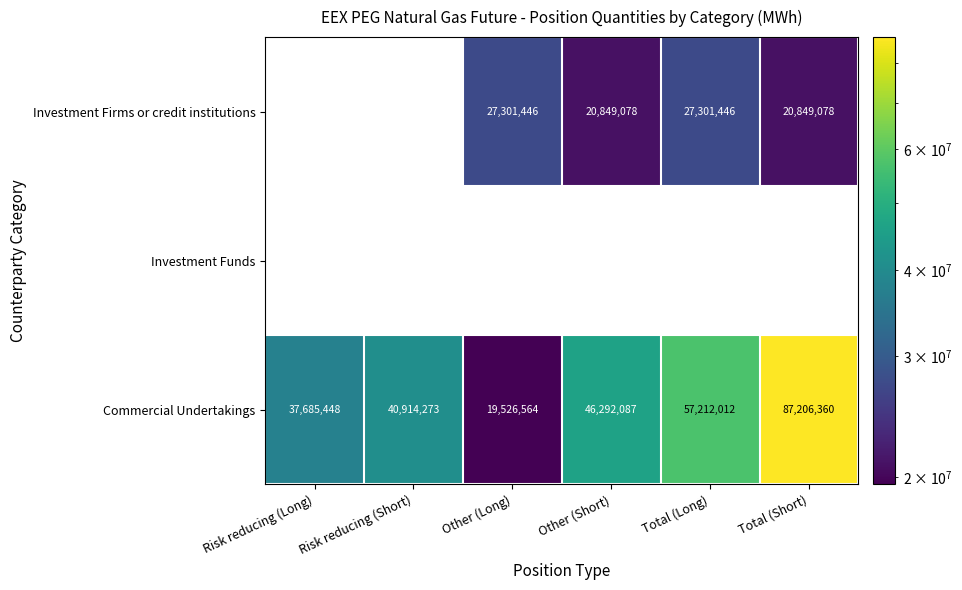

What is the maximum value shown in the chart?

87206360.0